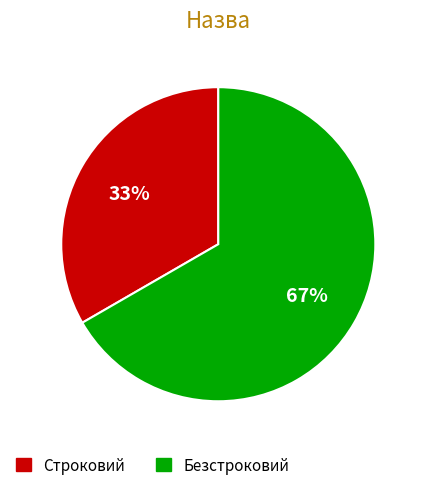

What percentage is the Безстроковий slice, to the nearest percent?

67%